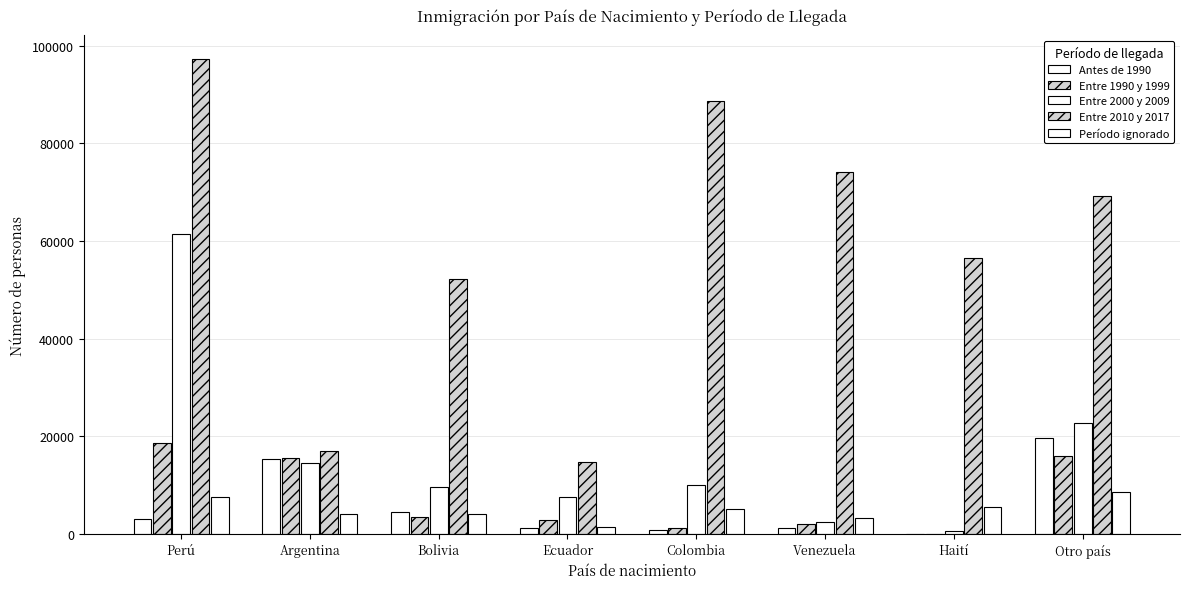

Rank the series by their maximum value, from highest to lowest.

Entre 2010 y 2017, Entre 2000 y 2009, Antes de 1990, Entre 1990 y 1999, Período ignorado